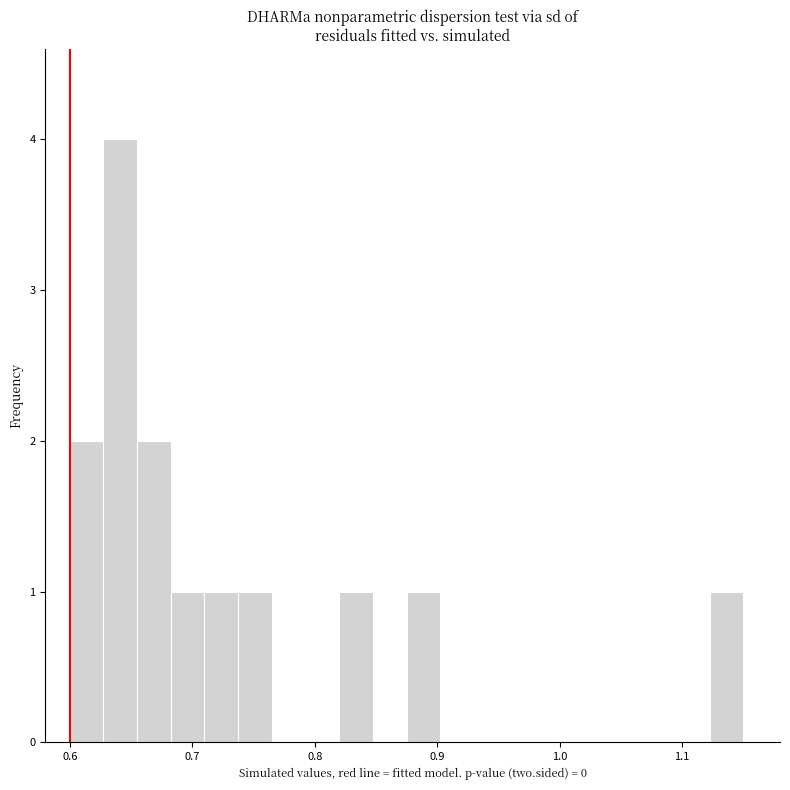

Read against the x-axis, roughly where is the centre of the tallest bar?

0.64